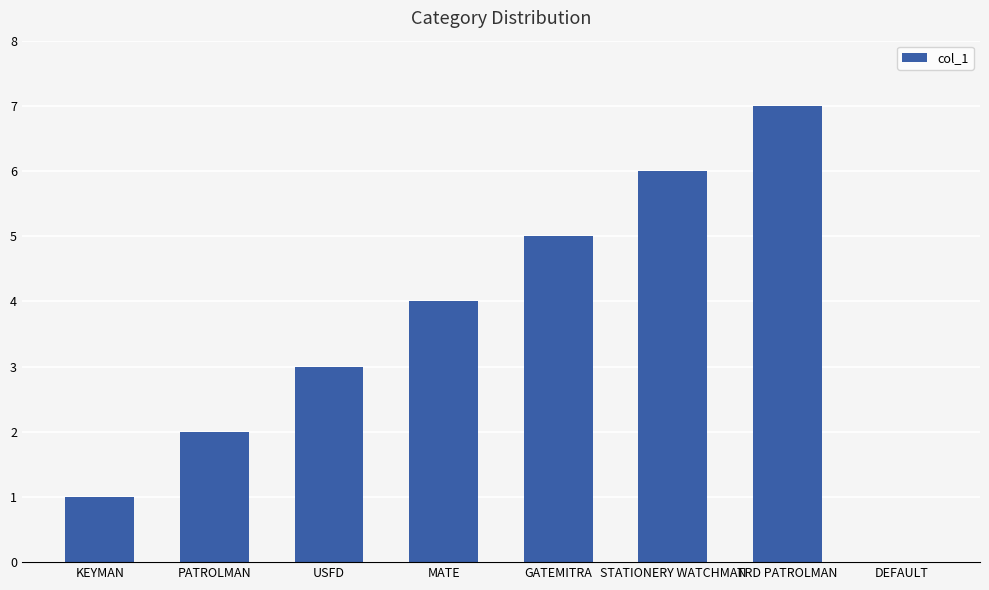

What is the average value?

4